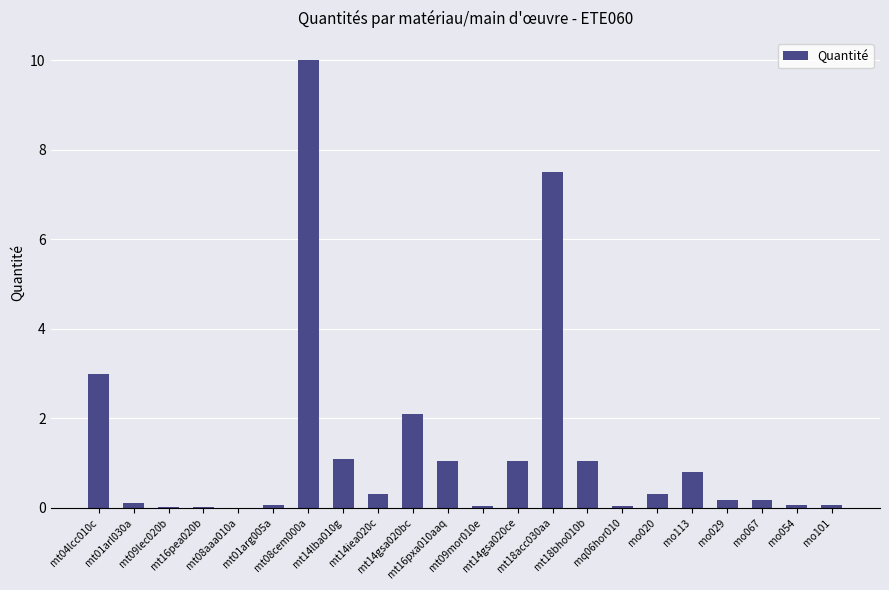

What is the greatest value displayed?

10.0